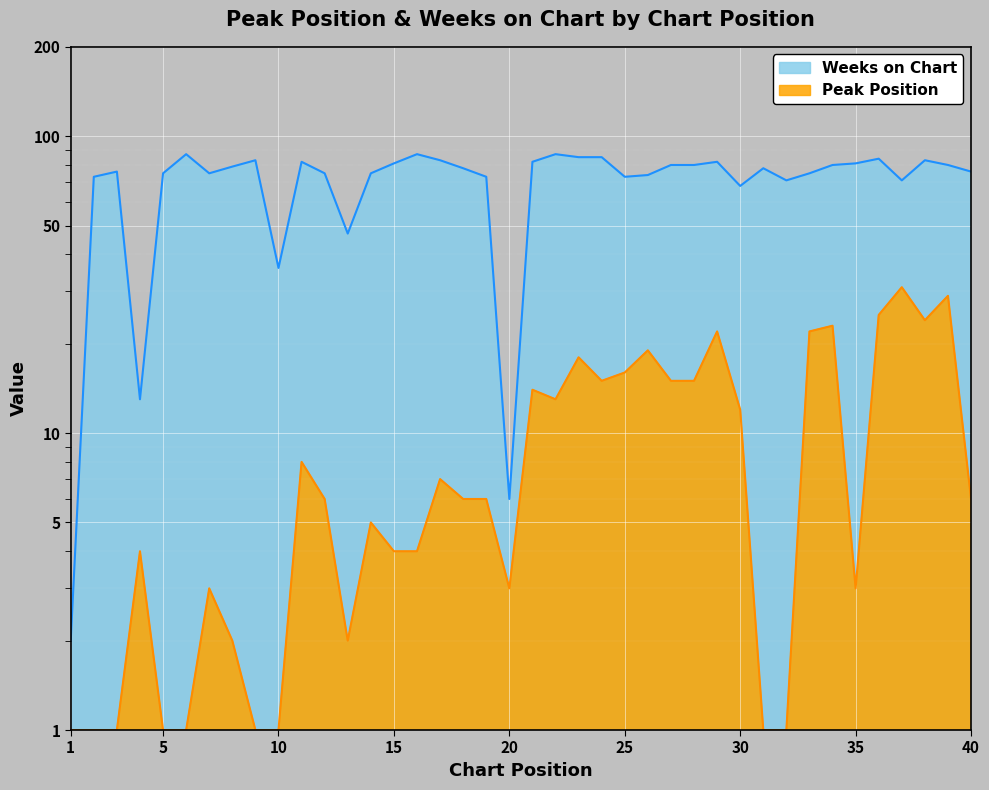

Reading left to right, transcribe all the data shown in this chart.

Peak Position: 1=1	2=1	3=1	4=4	5=1	6=1	7=3	8=2	9=1	10=1	11=8	12=6	13=2	14=5	15=4	16=4	17=7	18=6	19=6	20=3	21=14	22=13	23=18	24=15	25=16	26=19	27=15	28=15	29=22	30=12	31=1	32=1	33=22	34=23	35=3	36=25	37=31	38=24	39=29	40=6
Weeks on Chart: 1=2	2=73	3=76	4=13	5=75	6=87	7=75	8=79	9=83	10=36	11=82	12=75	13=47	14=75	15=81	16=87	17=83	18=78	19=73	20=6	21=82	22=87	23=85	24=85	25=73	26=74	27=80	28=80	29=82	30=68	31=78	32=71	33=75	34=80	35=81	36=84	37=71	38=83	39=80	40=76